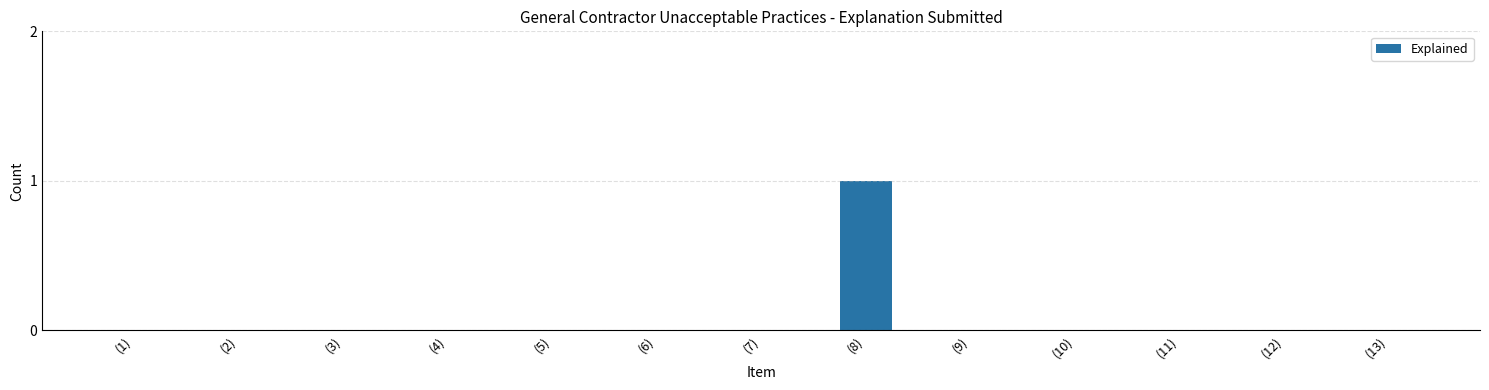

Are the bars grouped side by side (vs. stacked)?

No